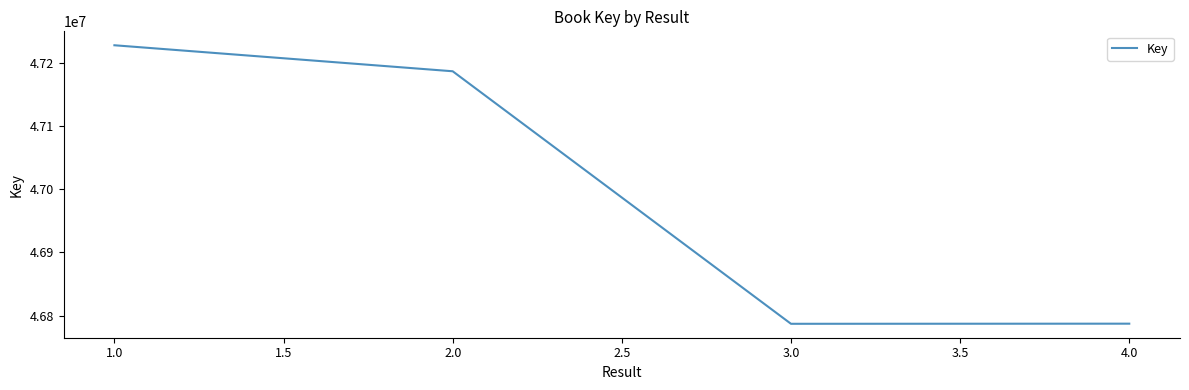

What is the difference between the maximum and minimum values?

441466